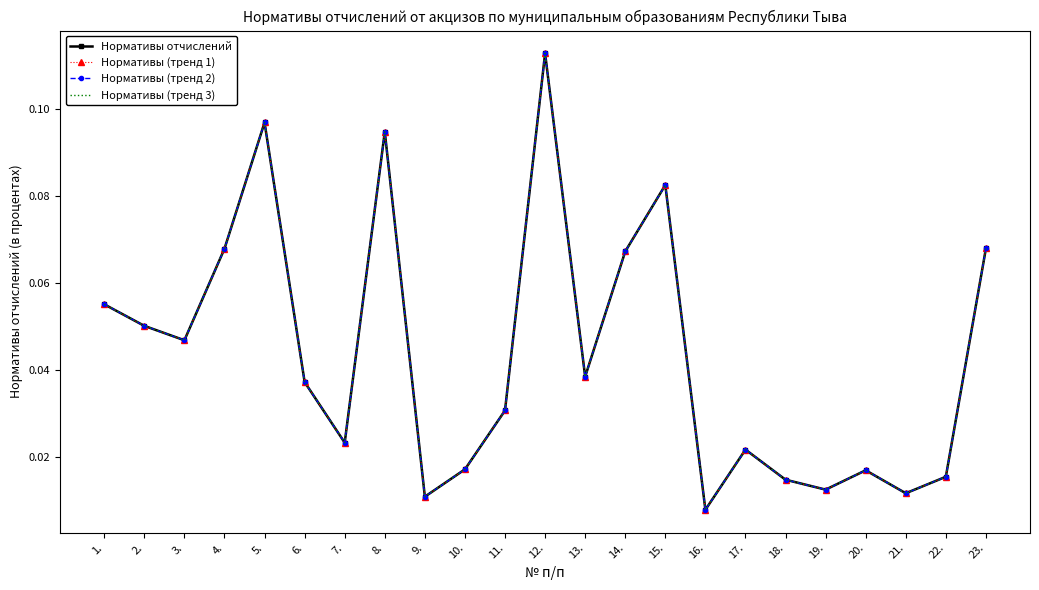

Which category has the highest value in the Нормативы (тренд 1) series?

12.